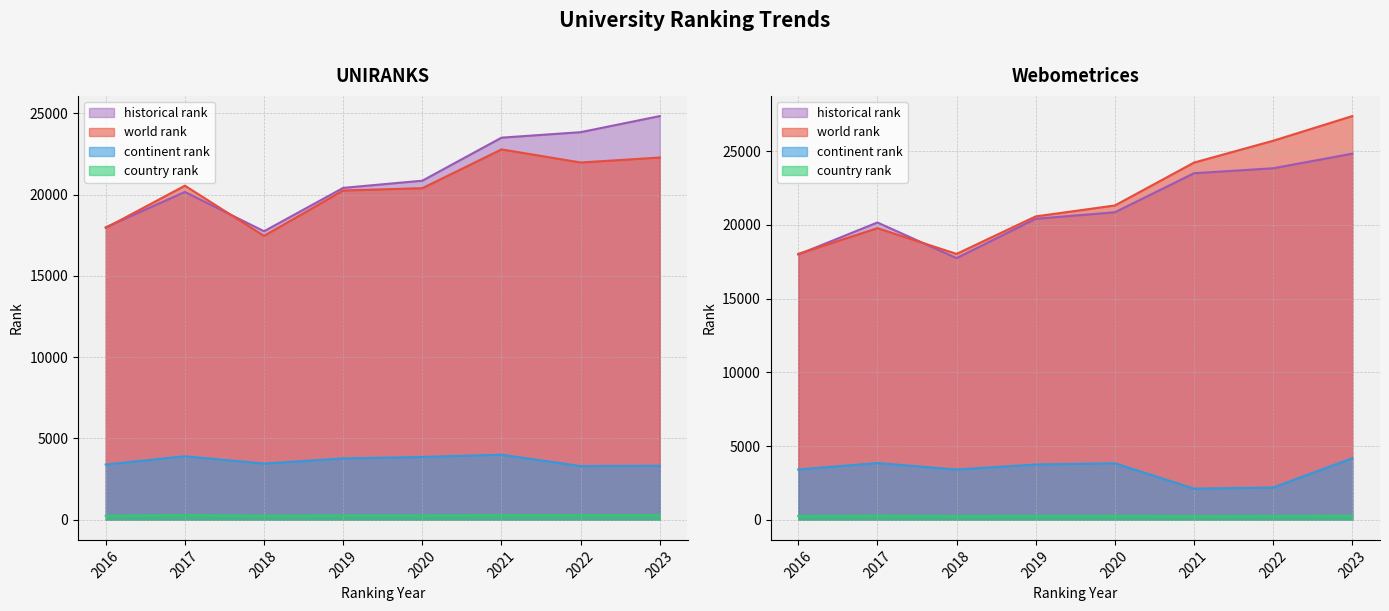

True or false: continent rank and country rank intersect in this chart.

False